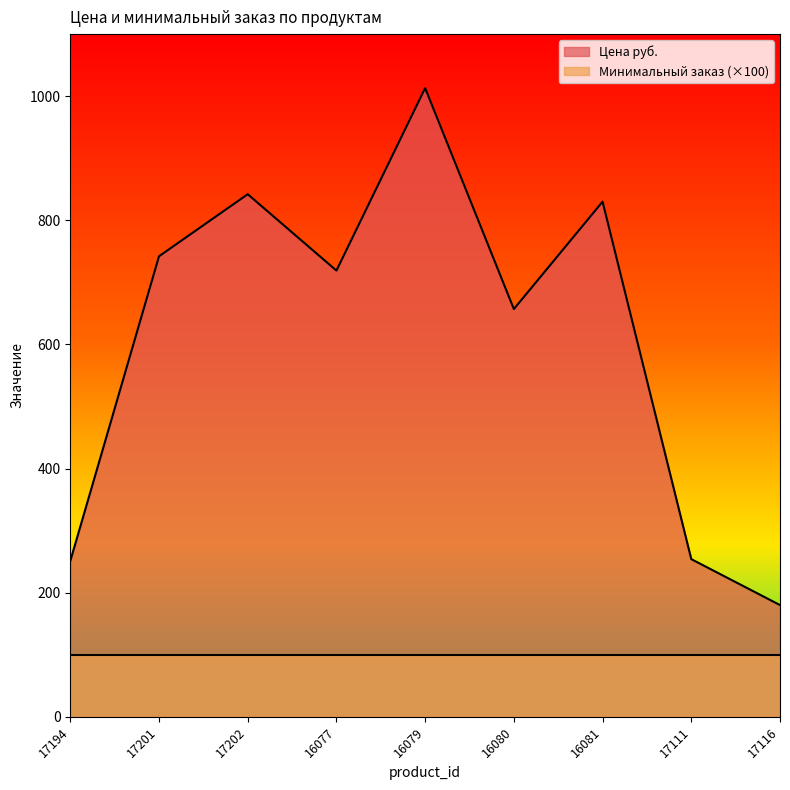

True or false: the data shows 335 at 17194.

False